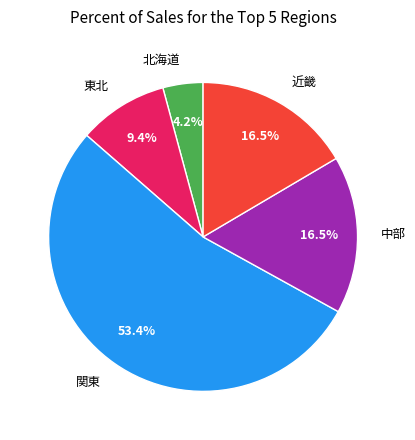

How many slices are in this pie chart?

5